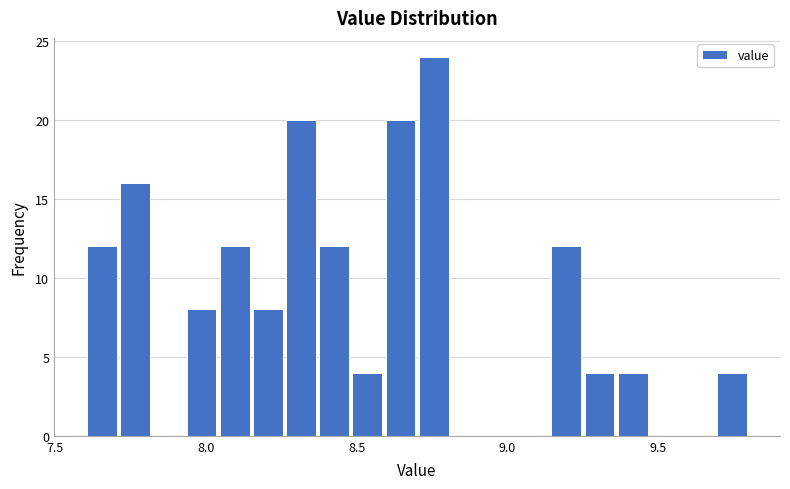

Read against the x-axis, roughly where is the centre of the tallest bar?

8.75